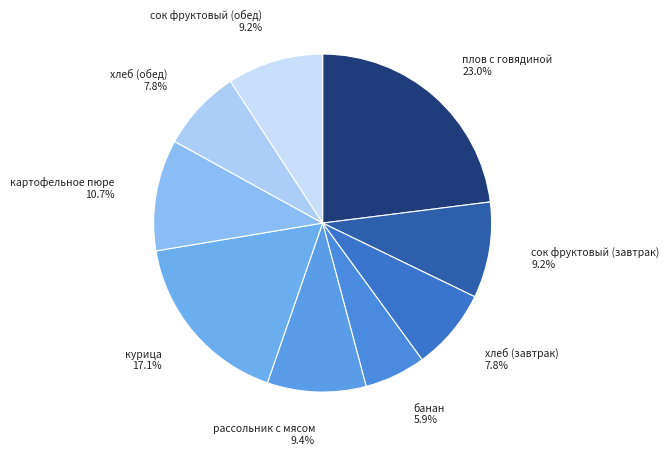

True or false: хлеб (завтрак) accounts for 8% of the total.

True